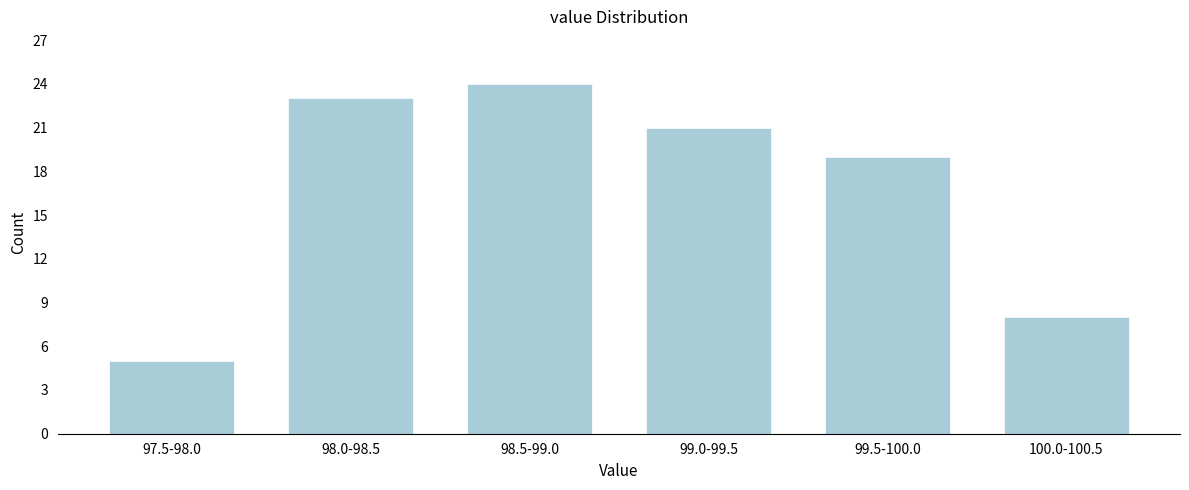

Reading left to right, extract all data points from this chart.

5	23	24	21	19	8